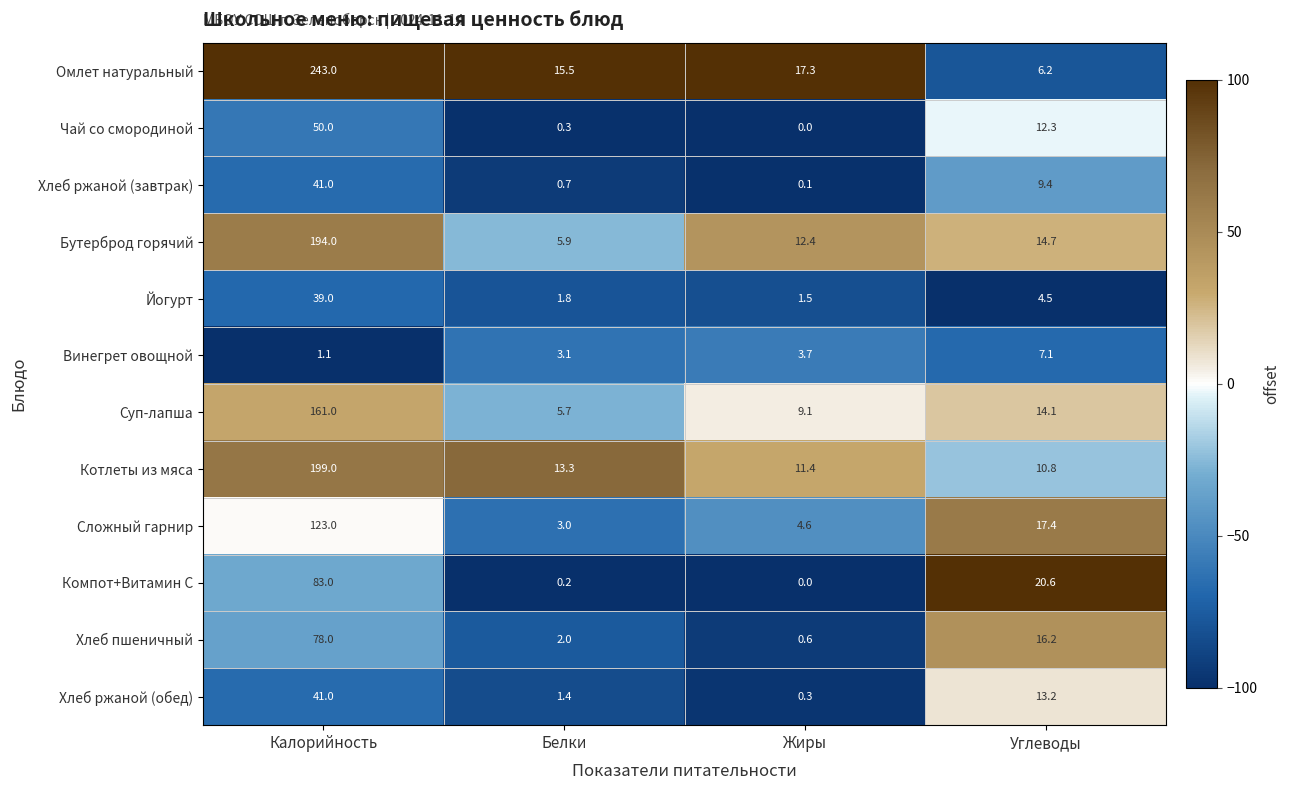

The value of Винегрет овощной at Белки is 0.7. True or false?

False